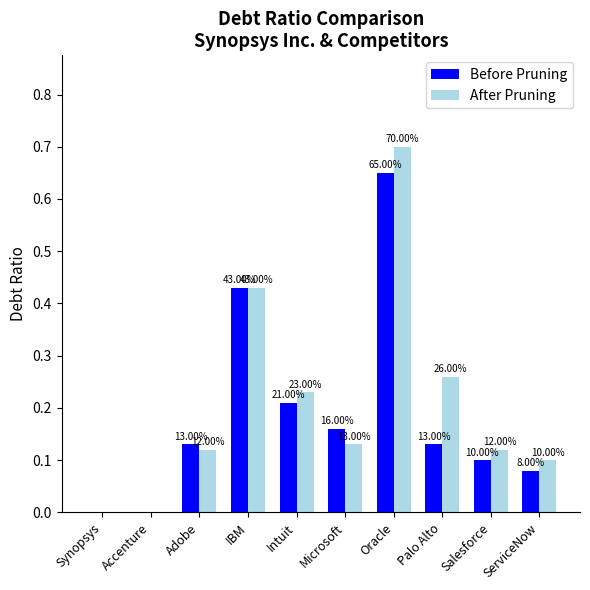

Does the chart contain stacked bars?

No